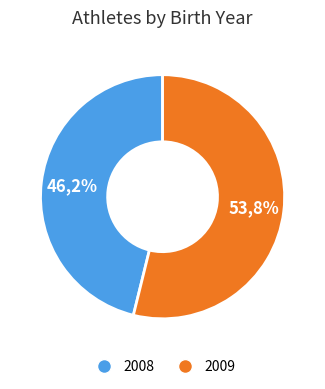

Count the number of slices in the pie.

2